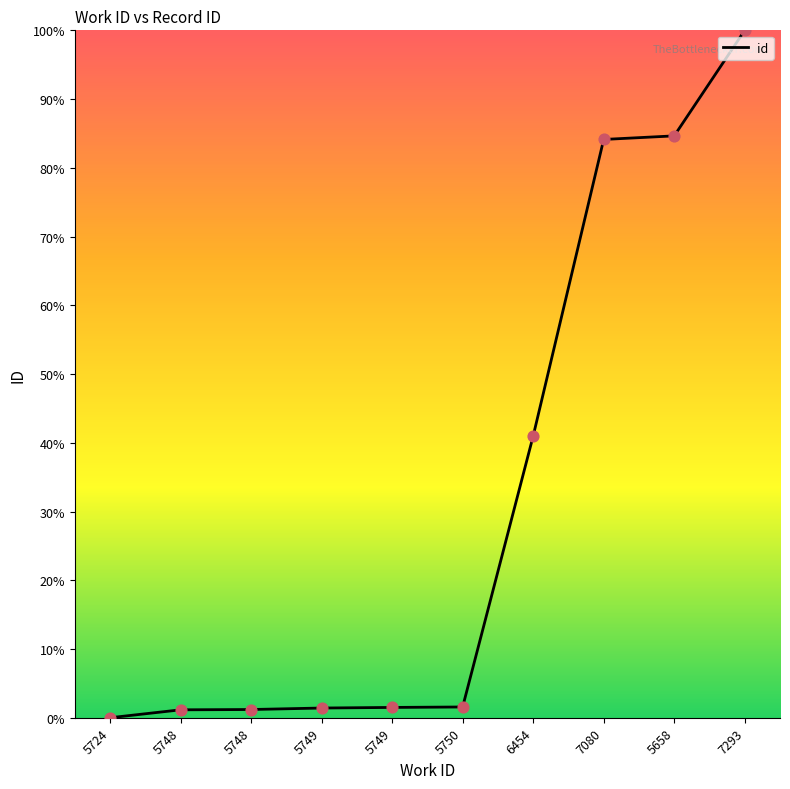

Between 5749 and 5749, which is larger?

5749